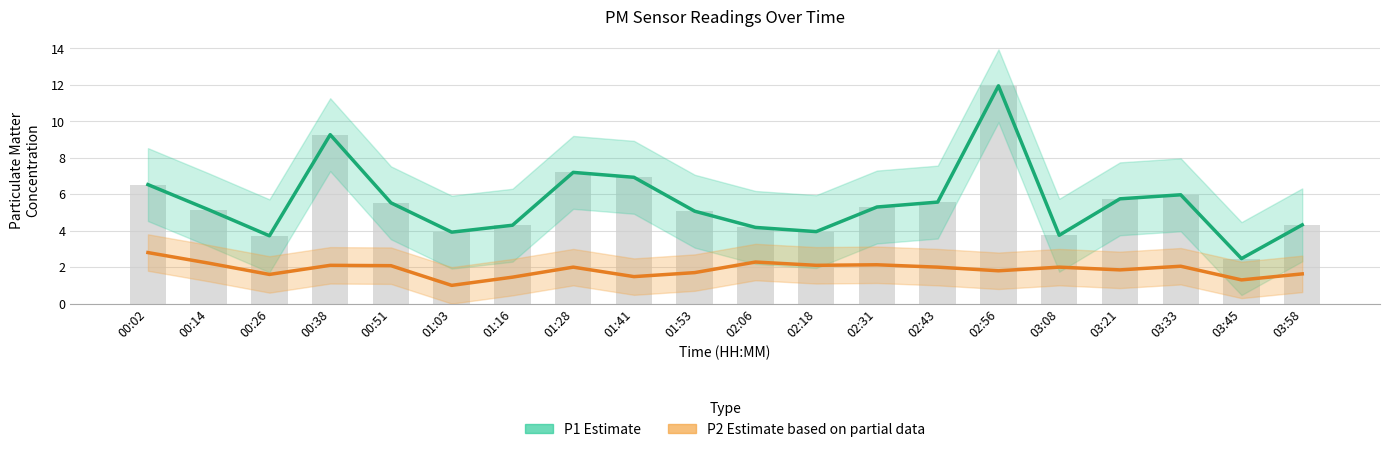

Reading right to left, what are all the values shown in this chart?

P1 (Estimate): 03:58=4.3	03:45=2.5	03:33=6.0	03:21=5.8	03:08=3.8	02:56=11.9	02:43=5.6	02:31=5.3	02:18=4.0	02:06=4.2	01:53=5.1	01:41=6.9	01:28=7.2	01:16=4.3	01:03=3.9	00:51=5.5	00:38=9.3	00:26=3.7	00:14=5.2	00:02=6.5
P2 (Estimate based on partial data): 03:58=1.6	03:45=1.3	03:33=2.0	03:21=1.9	03:08=2.0	02:56=1.8	02:43=2.0	02:31=2.1	02:18=2.1	02:06=2.3	01:53=1.7	01:41=1.5	01:28=2.0	01:16=1.4	01:03=1.0	00:51=2.1	00:38=2.1	00:26=1.6	00:14=2.2	00:02=2.8
P1 raw: 03:58=4.3	03:45=2.5	03:33=6.0	03:21=5.8	03:08=3.8	02:56=11.9	02:43=5.6	02:31=5.3	02:18=4.0	02:06=4.2	01:53=5.1	01:41=6.9	01:28=7.2	01:16=4.3	01:03=3.9	00:51=5.5	00:38=9.3	00:26=3.7	00:14=5.2	00:02=6.5